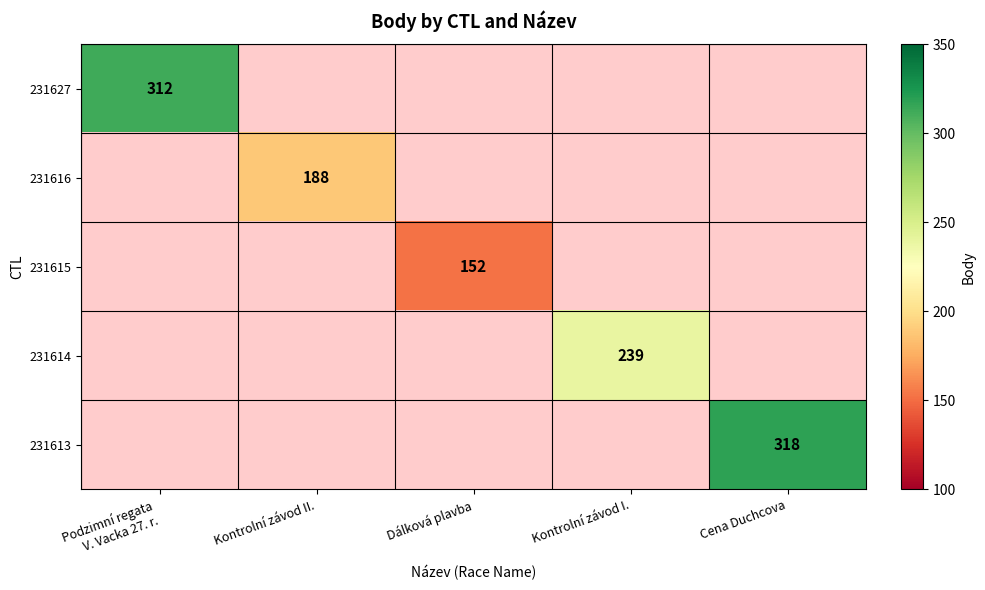

Is it true that 231616 equals 55 at Kontrolní závod II.?

False